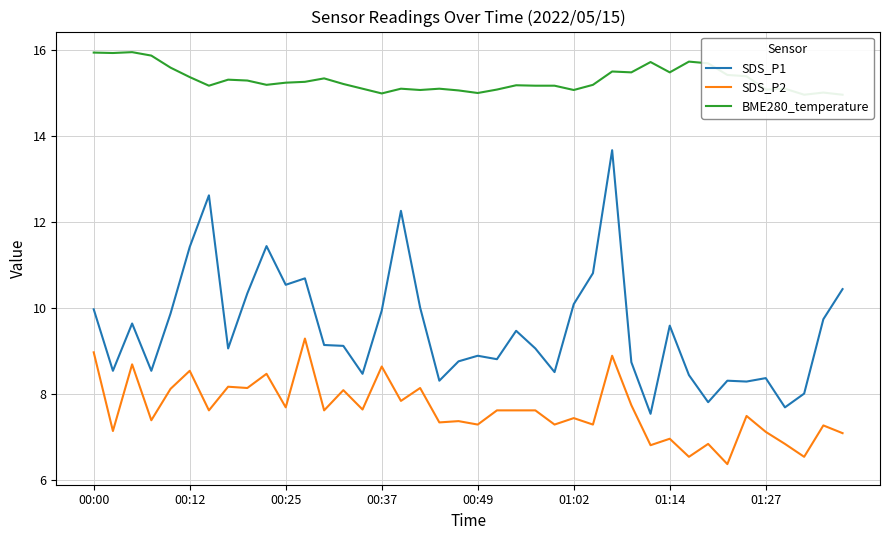

True or false: SDS_P1 and SDS_P2 cross at least once.

False